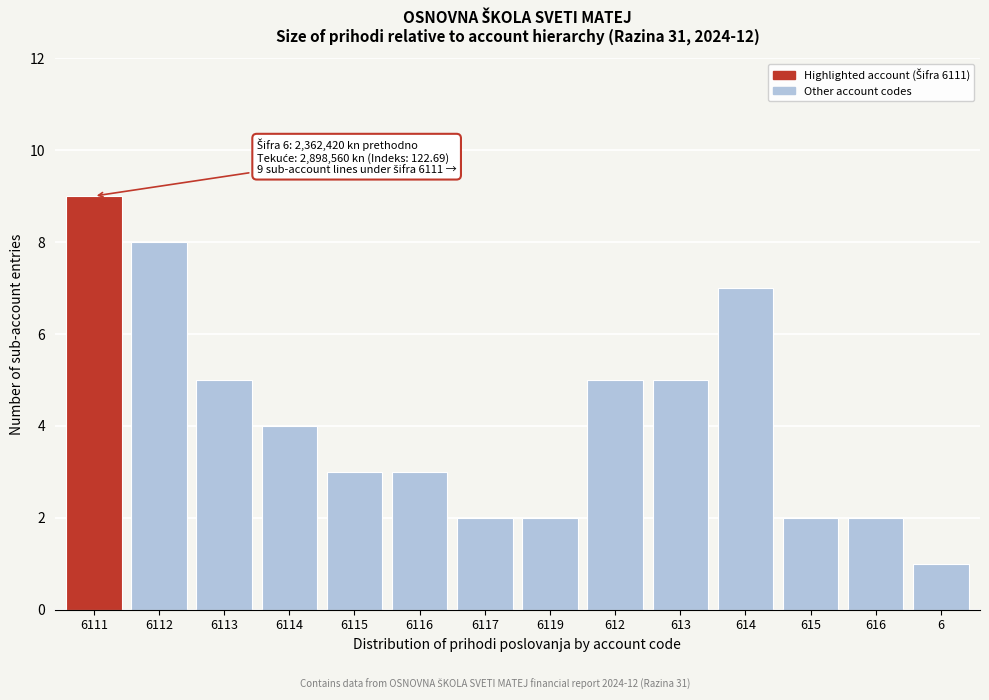

Reading left to right, what are all the values shown in this chart?

6111=9	6112=8	6113=5	6114=4	6115=3	6116=3	6117=2	6119=2	612=5	613=5	614=7	615=2	616=2	6=1